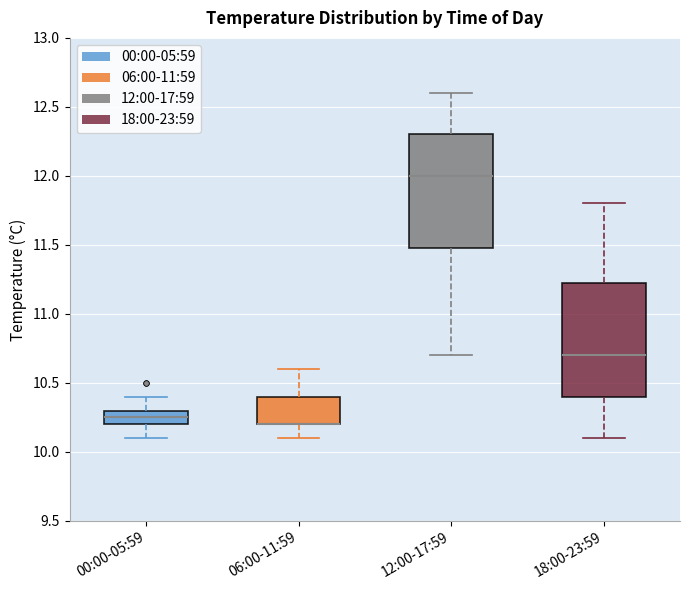

Reading left to right, read every box against the y-axis: the position of its median line, the range the box covers, and the ends of its whiskers. The values are not printed on the chart, so give them approximately, as read against the axis.

00:00-05:59: median 10.25, box 10.20 to 10.30, whiskers 10.10 to 10.40
06:00-11:59: median 10.20 (drawn on the box's lower edge), box 10.20 to 10.40, whiskers 10.10 to 10.60
12:00-17:59: median 12.00, box 11.50 to 12.30, whiskers 10.70 to 12.60
18:00-23:59: median 10.70, box 10.40 to 11.25, whiskers 10.10 to 11.80